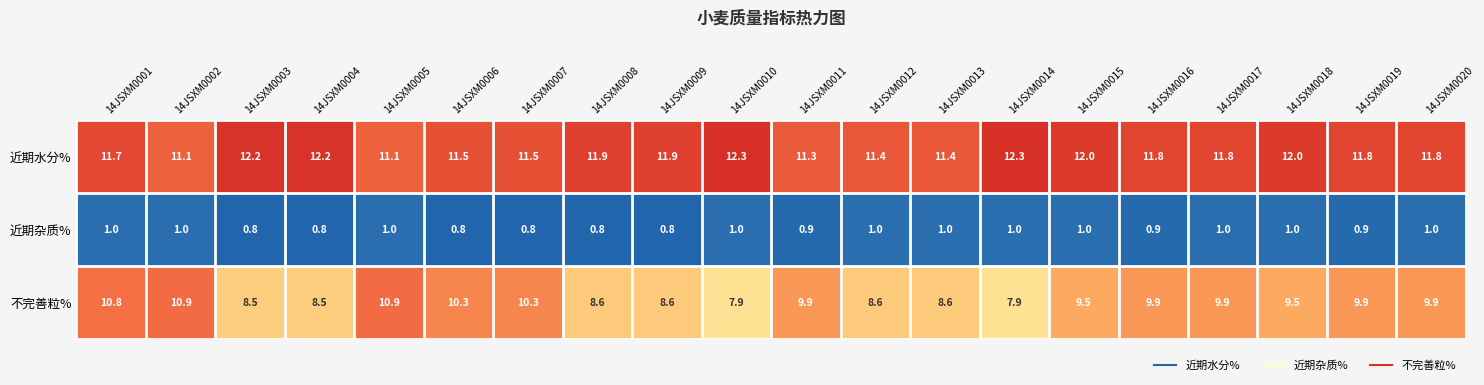

Is it true that 近期杂质% equals 0.2 at 14JSXM0003?

False